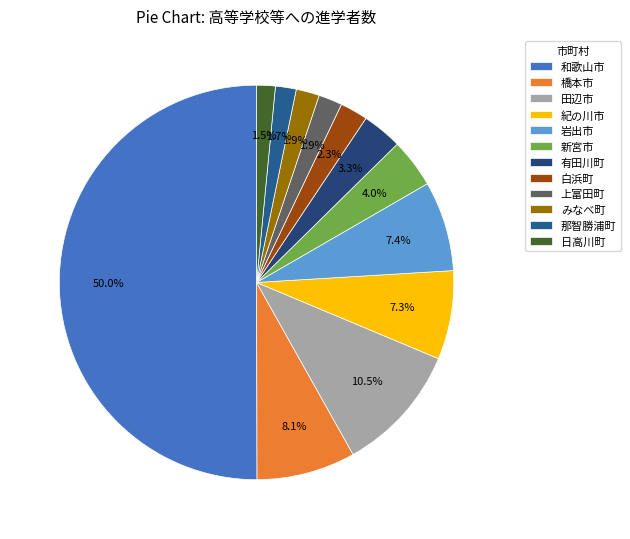

Count the number of slices in the pie.

12